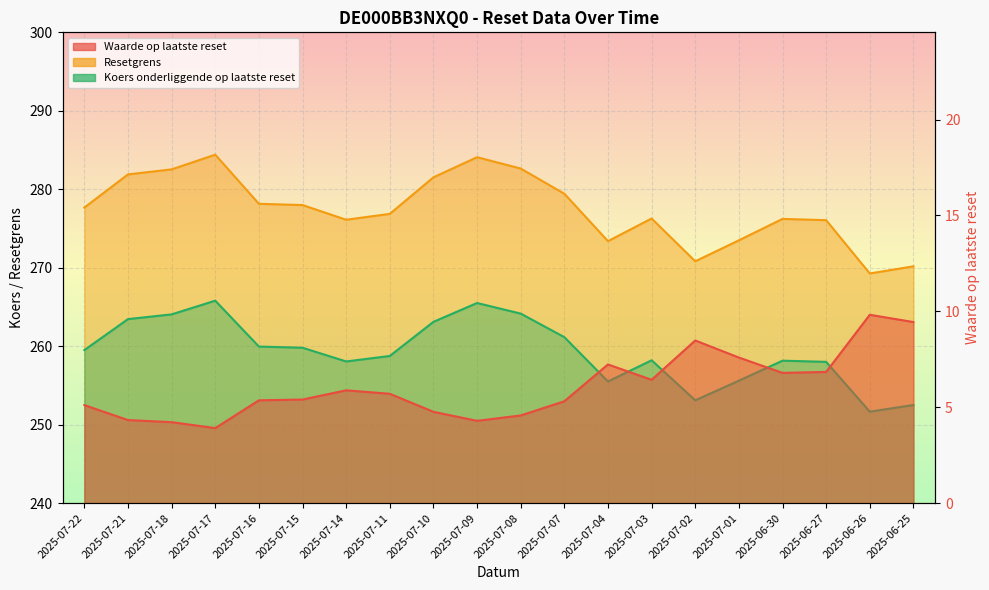

At which label is Koers onderliggende op laatste reset closest to 258?

2025-06-27